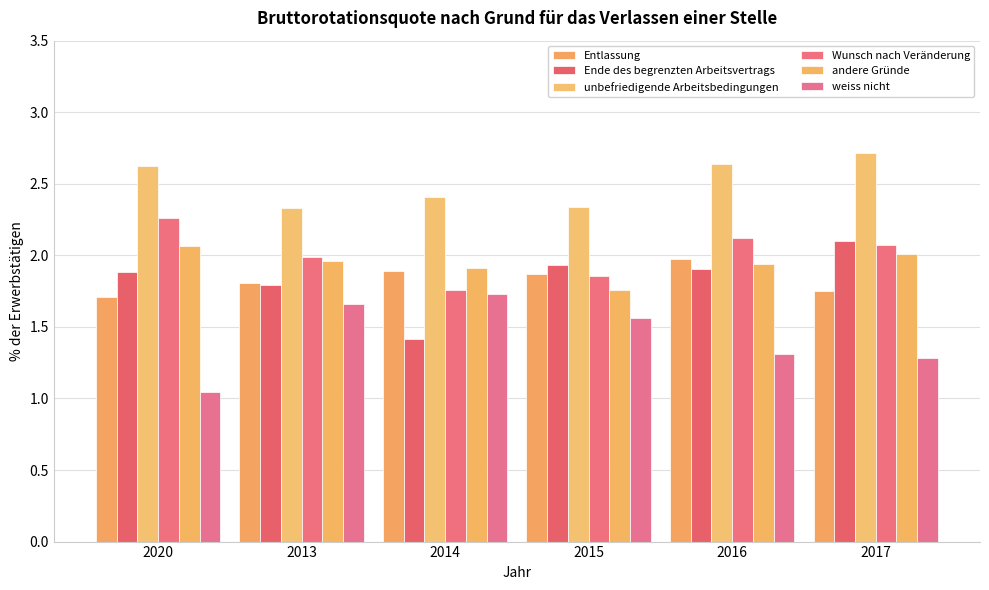

At how many categories does at least one series exceed 2?

6